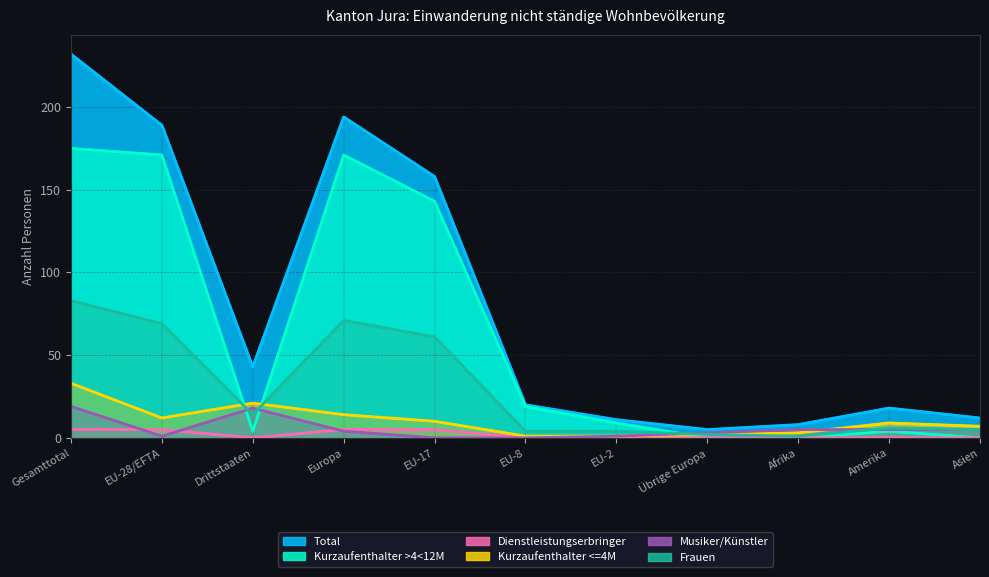

Which series ends up on top after the final intersection of Kurzaufenthalter <=4M and Frauen?

Frauen